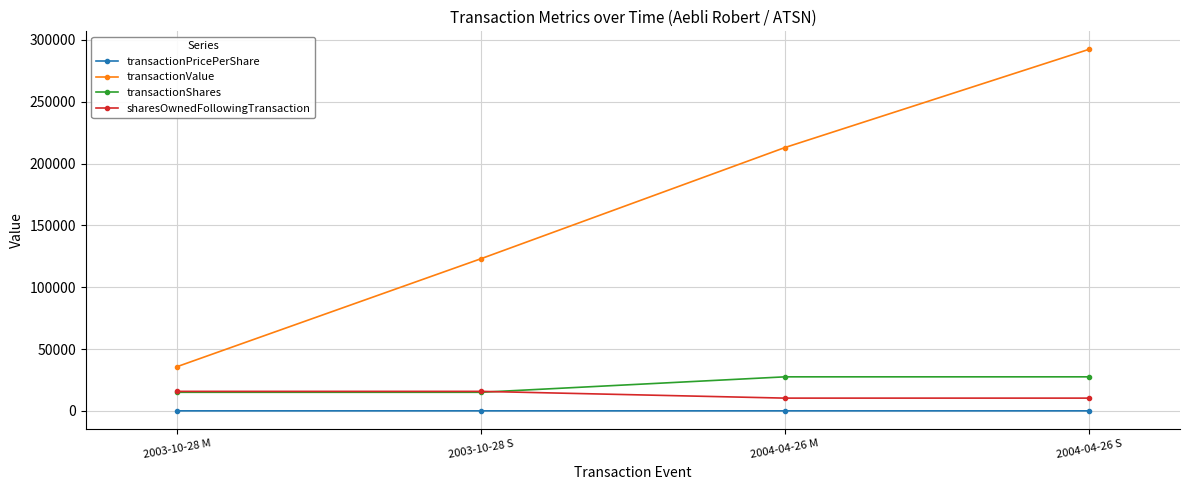

Which series has the largest total across all categories?

transactionValue